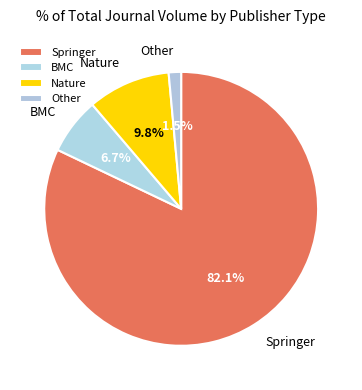

To the nearest percent, what is the difference between the largest and smallest slice percentages?

81%